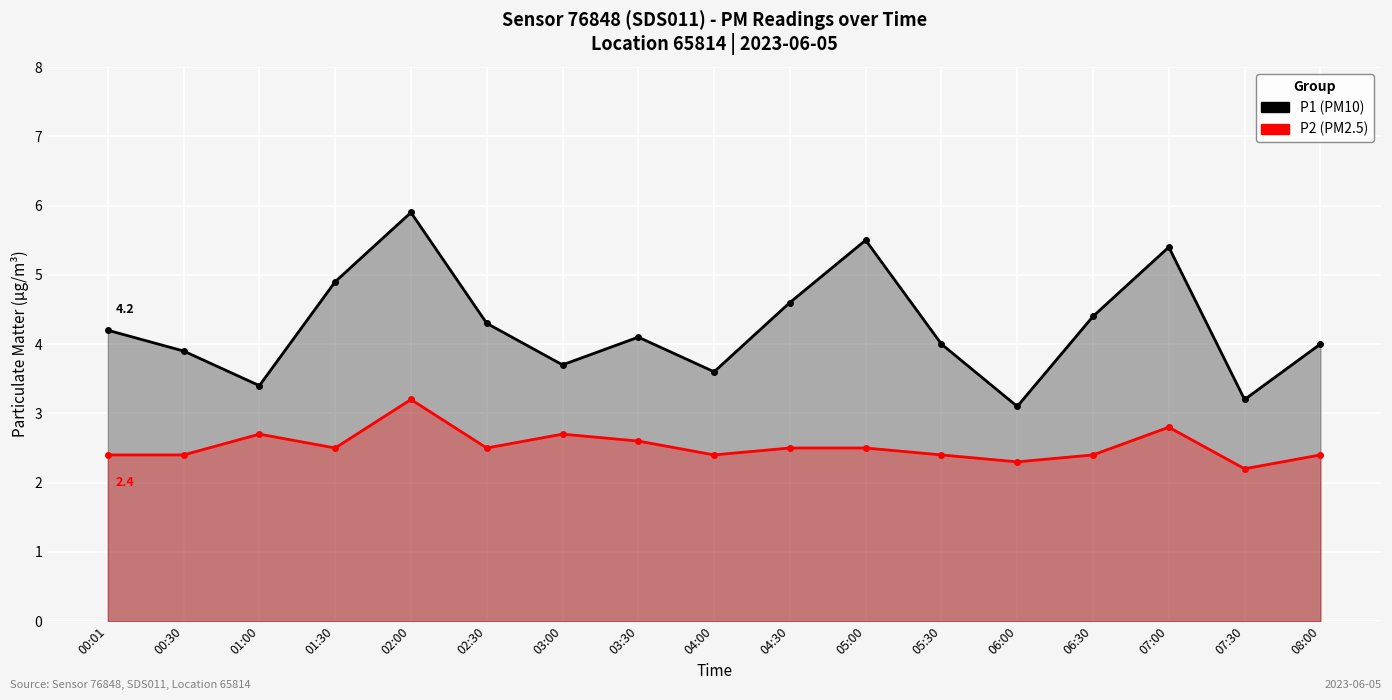

Is it true that P2 equals 3.8 at 05:30?

False